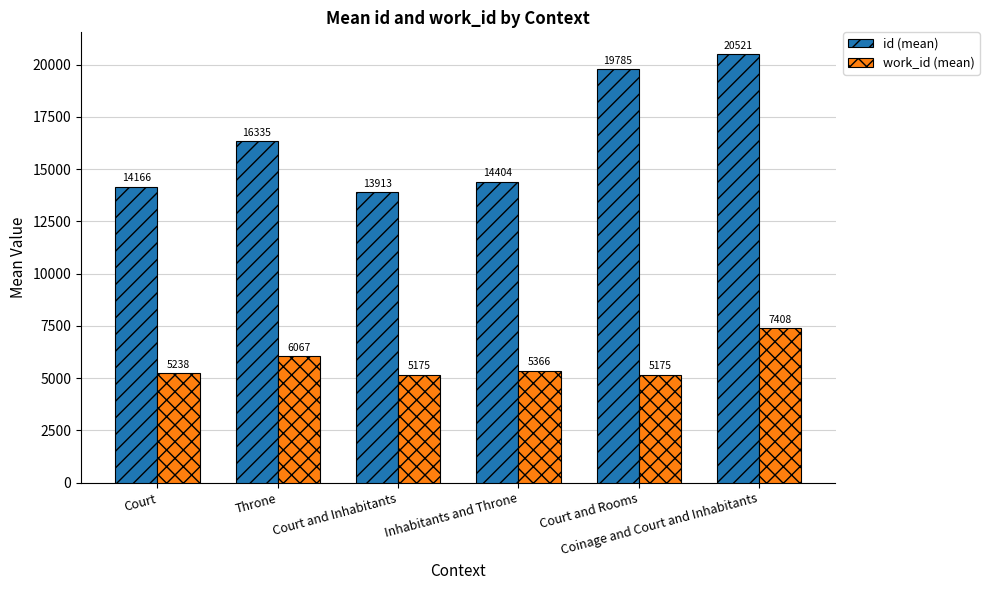

The work_id (mean) series shows 5175 at Court and Inhabitants. True or false?

True